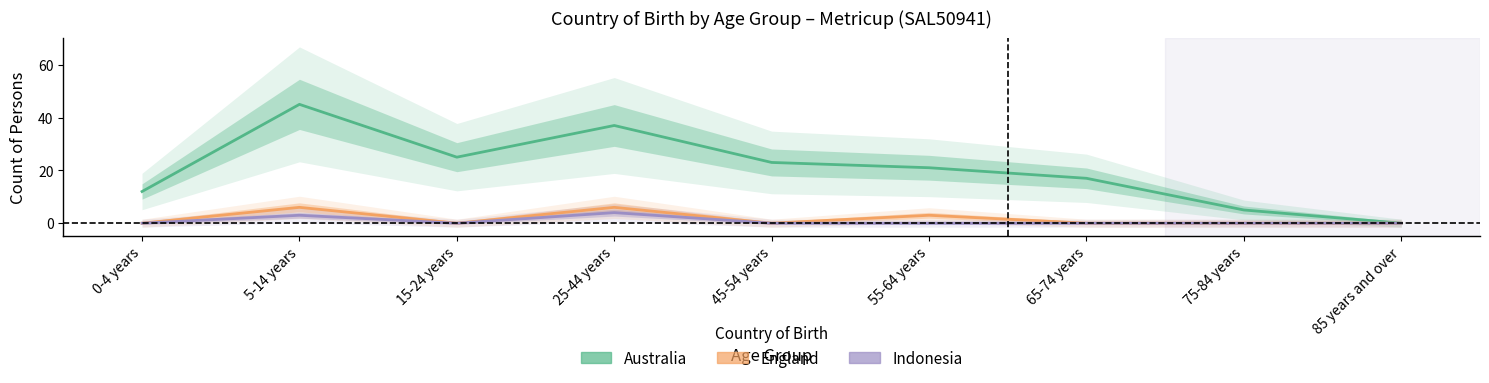

What are all the series names shown in the legend?

Australia, England, Indonesia